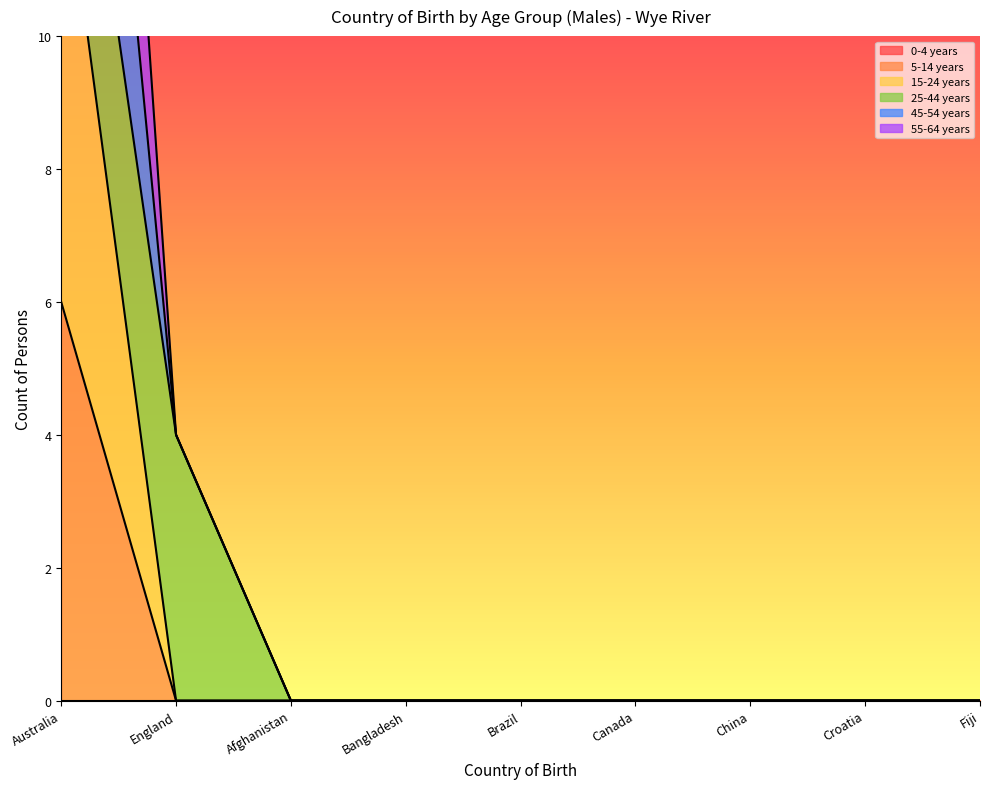

Rank the categories by 55-64 years value from lowest to highest.

Afghanistan, Bangladesh, Brazil, Canada, China, Croatia, Fiji, England, Australia